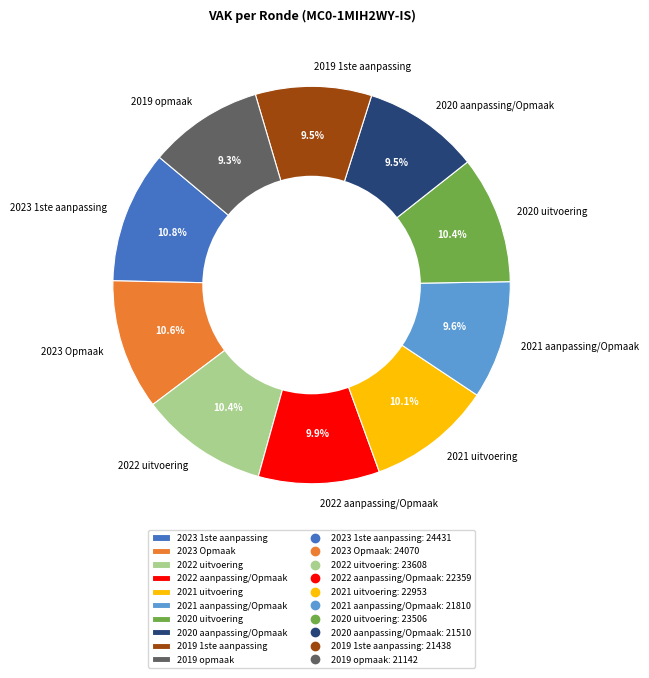

How many segments does this pie chart have?

10